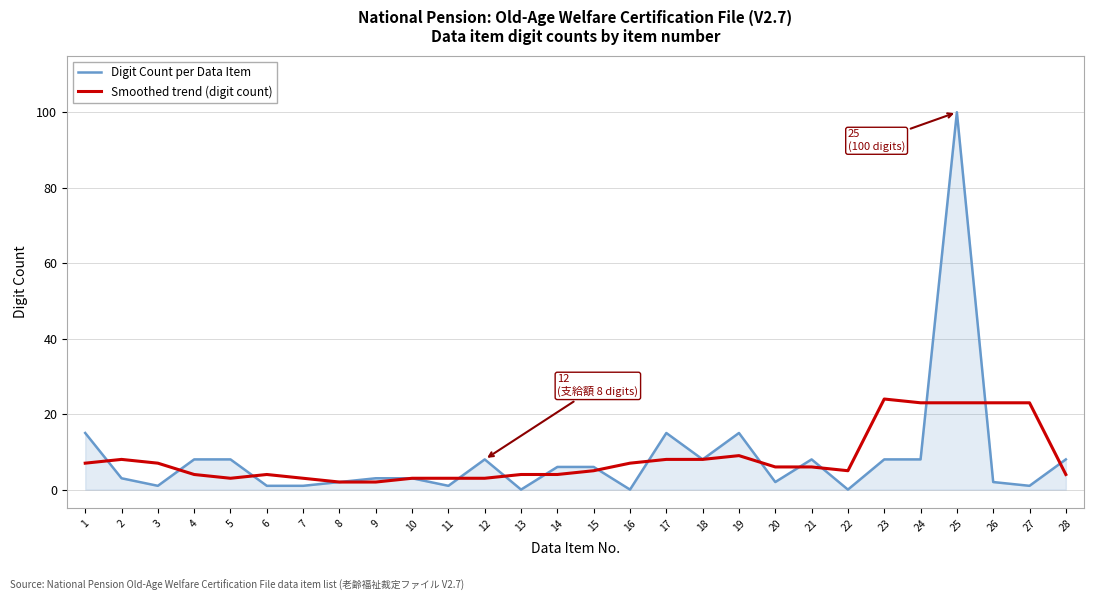

Which category has the highest value in the Smoothed trend (digit count) series?

23